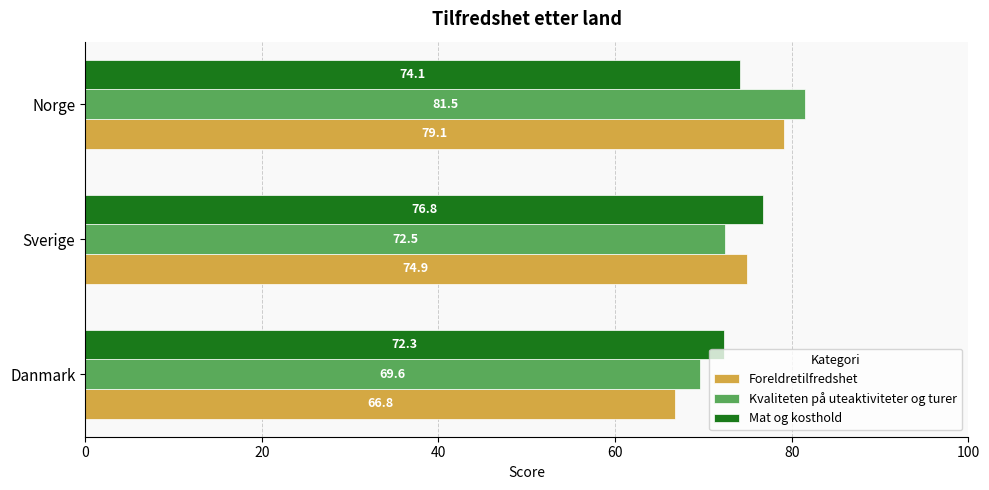

Rank the series at Danmark from lowest to highest value.

Foreldretilfredshet, Kvaliteten på uteaktiviteter og turer, Mat og kosthold